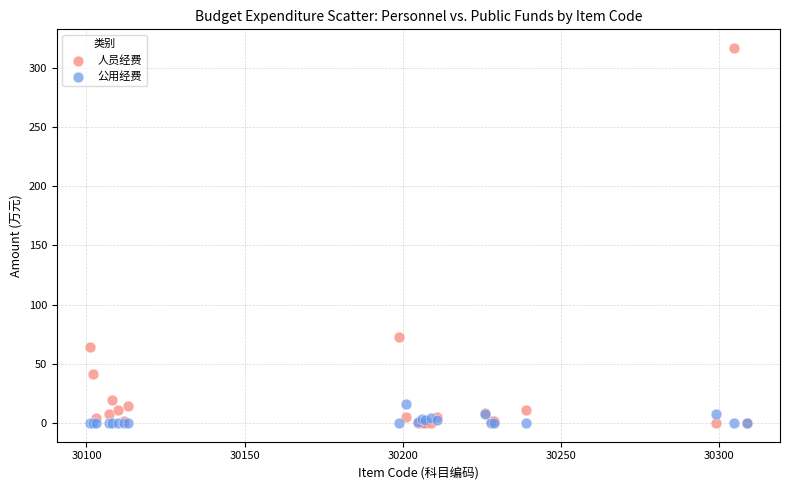

In the 人员经费 series, what Y value is closest to 158?

72.3